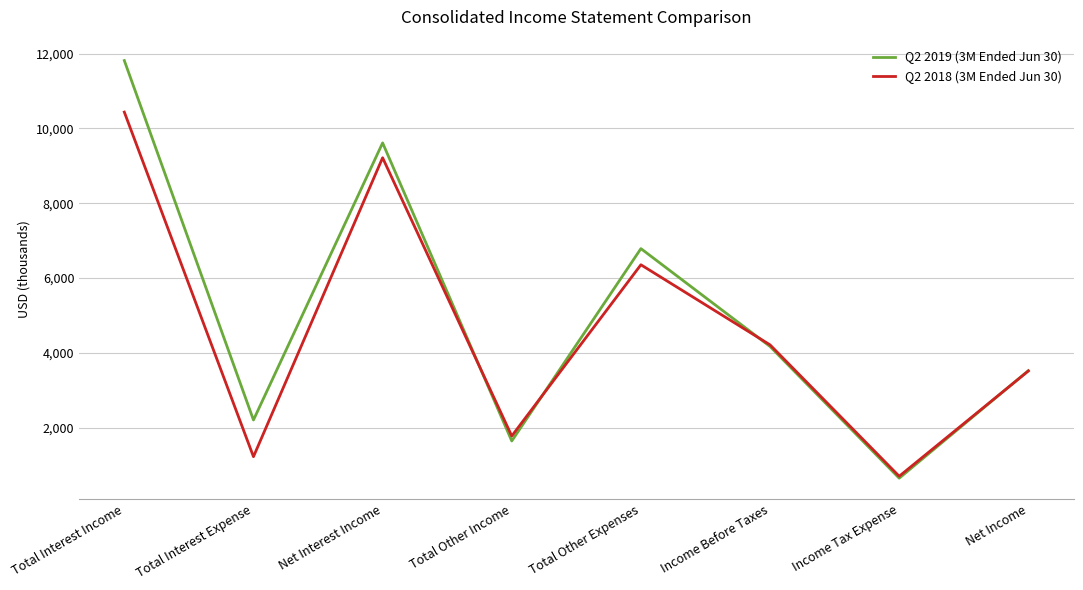

Rank the series by their maximum value, from highest to lowest.

Q2 2019 (3M Ended Jun 30), Q2 2018 (3M Ended Jun 30)